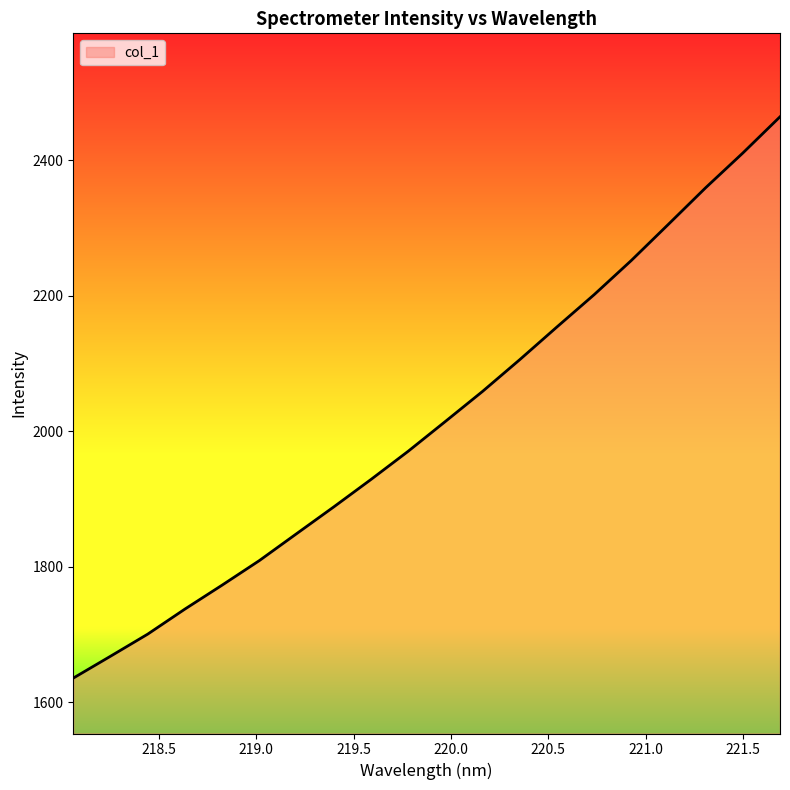

What is the maximum value shown in the chart?

2464.2